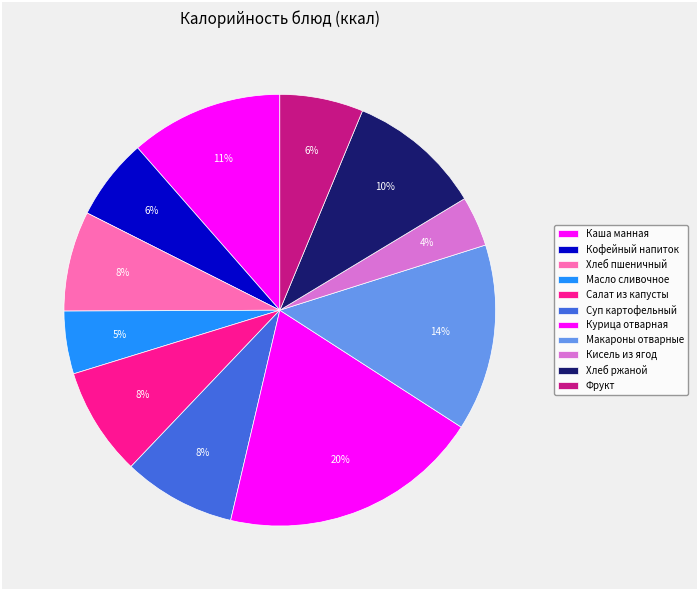

What is the change in value from Хлеб пшеничный to Фрукт?

-17.5